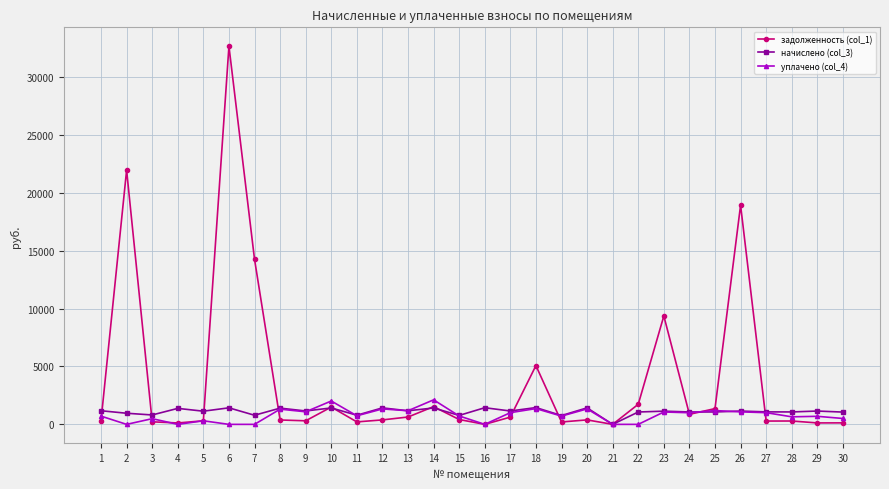

What is the sum of all уплачено (col_4) values?

23650.2